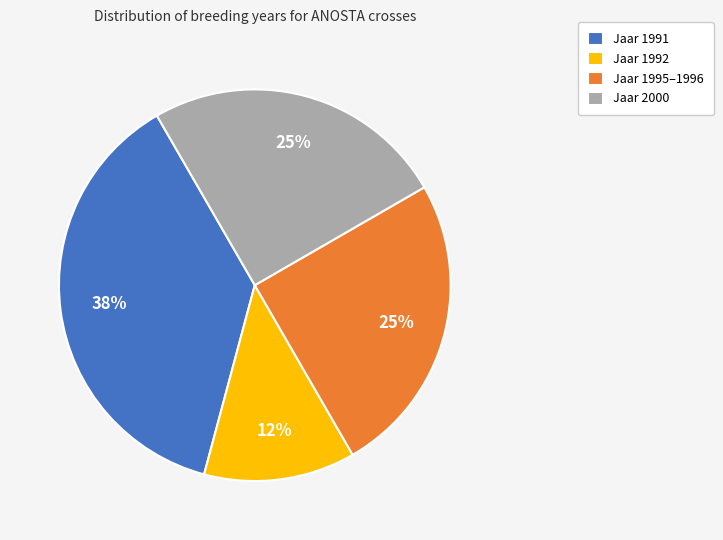

What percentage is the Jaar 1992 slice, to the nearest percent?

12%